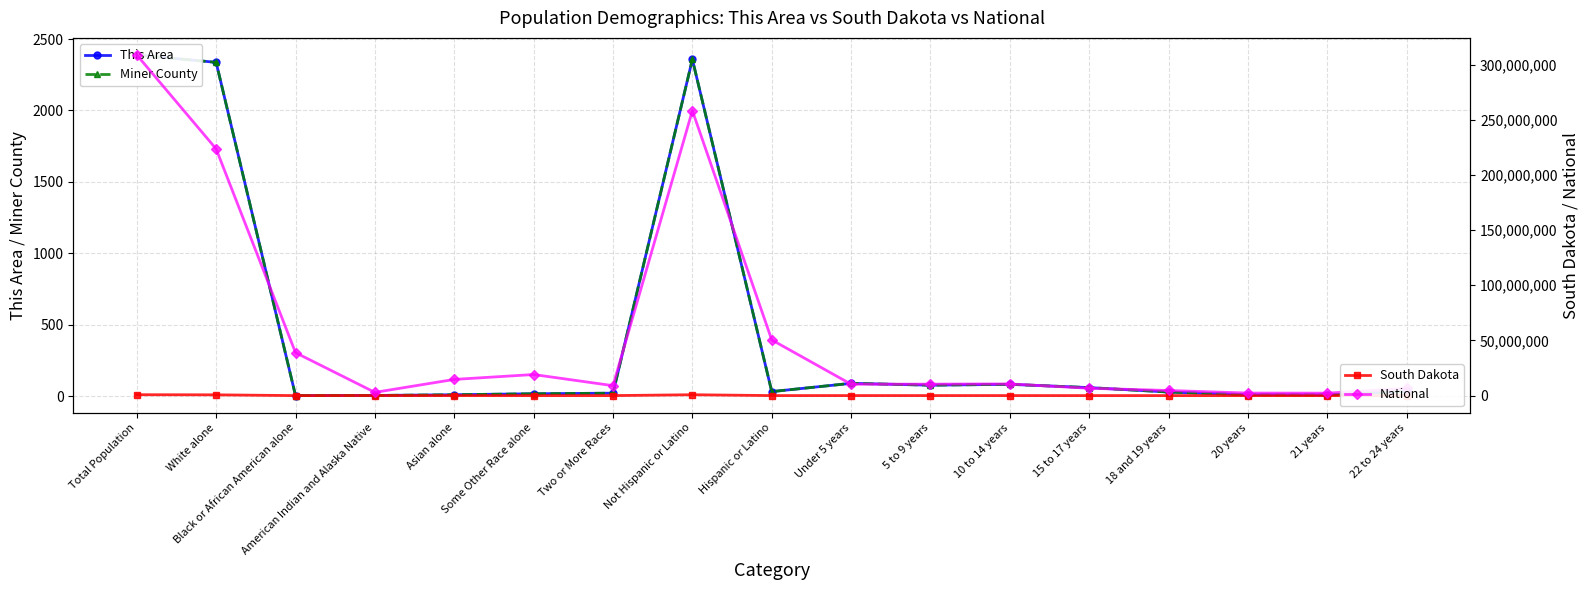

What is the label of the 5th point from the left?

Asian alone